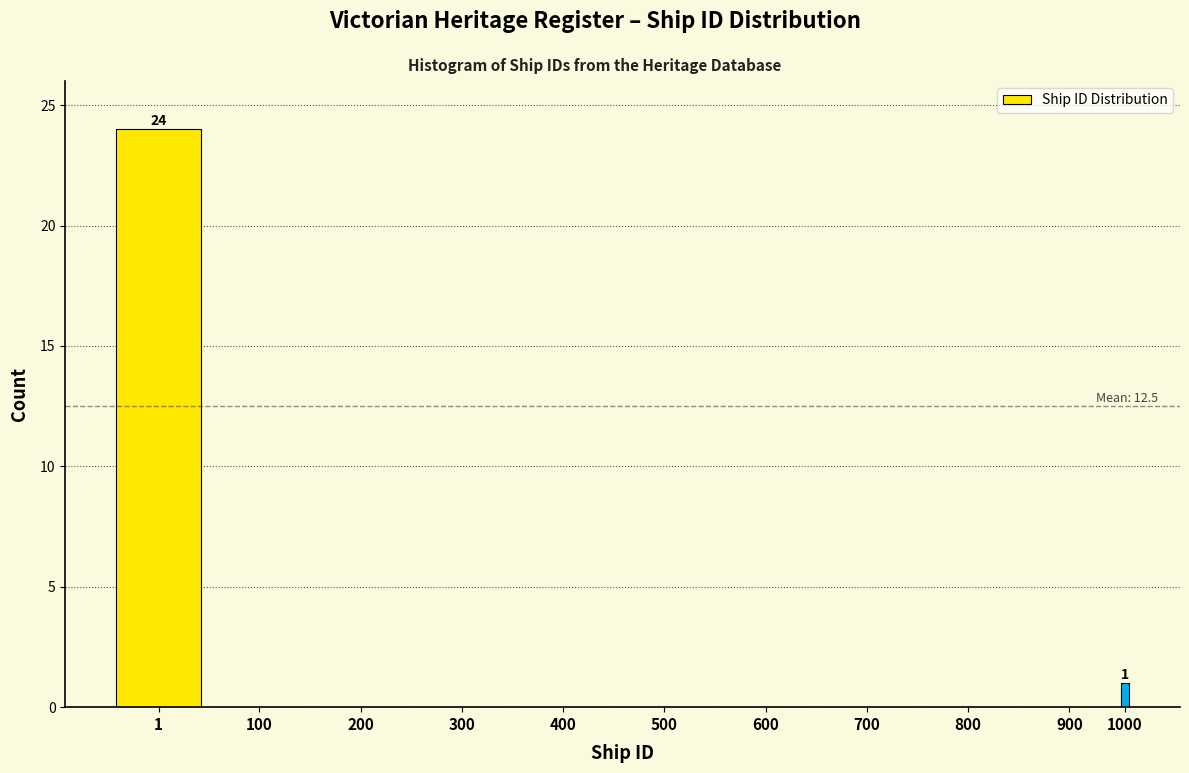

Reading left to right, list all the values displayed in this chart.

1=24	100=0	200=0	300=0	400=0	500=0	600=0	700=0	800=0	900=0	1000=1